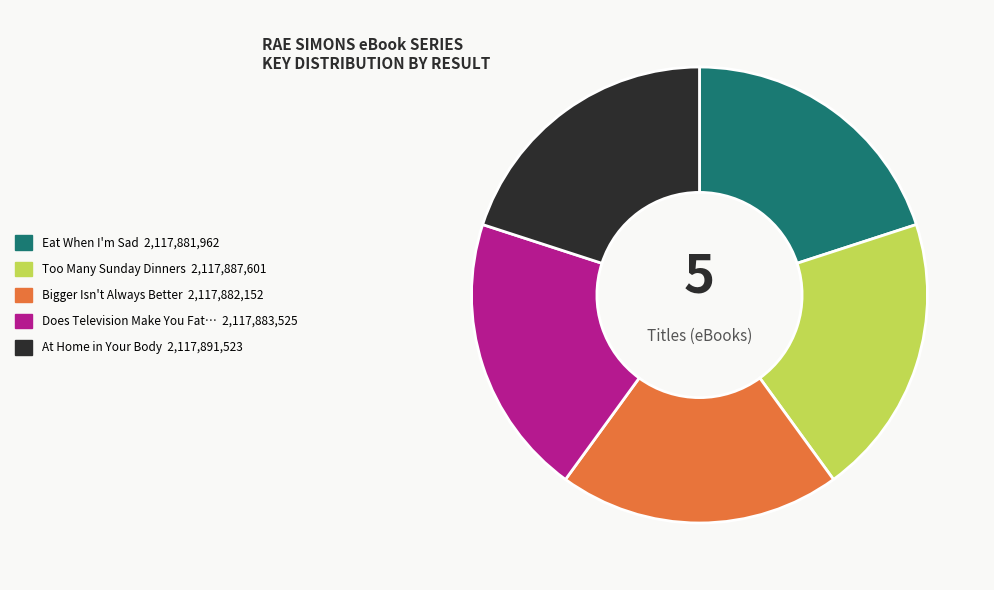

Is there any slice that represents more than half of the pie?

No